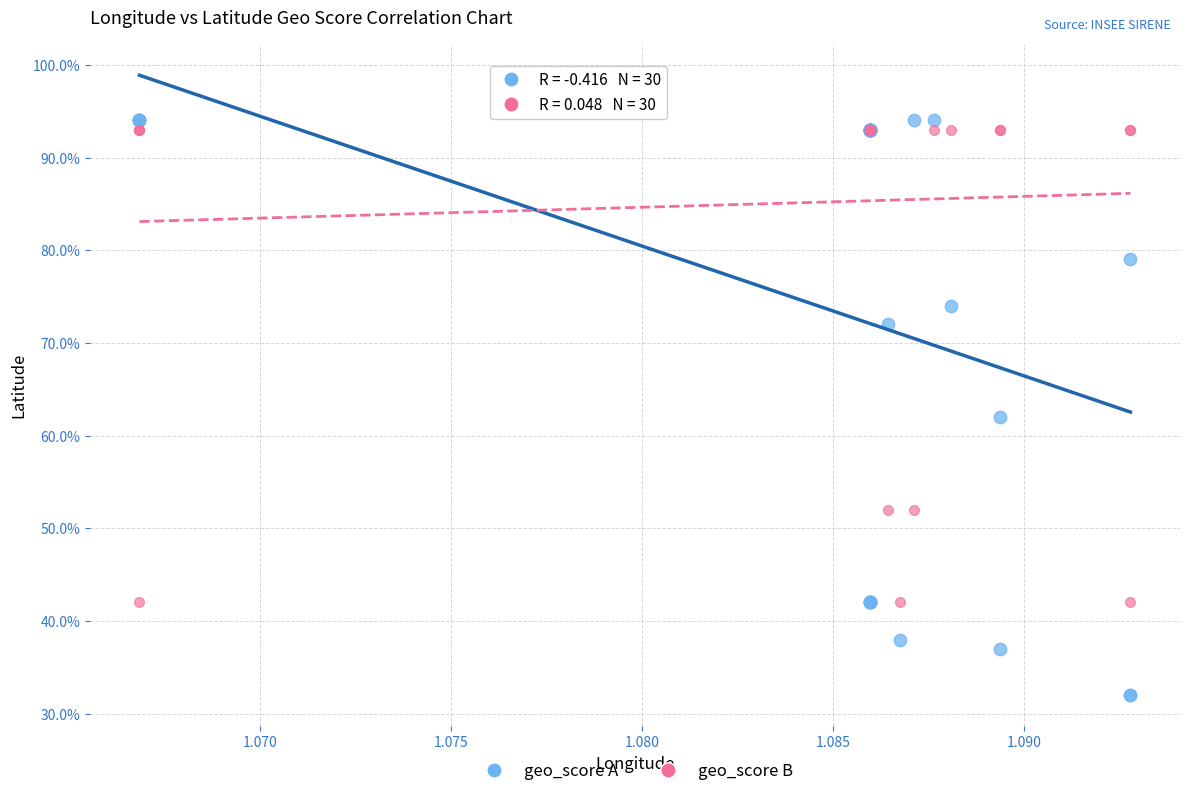

Which series has the widest spread of Y values?

geo_score A